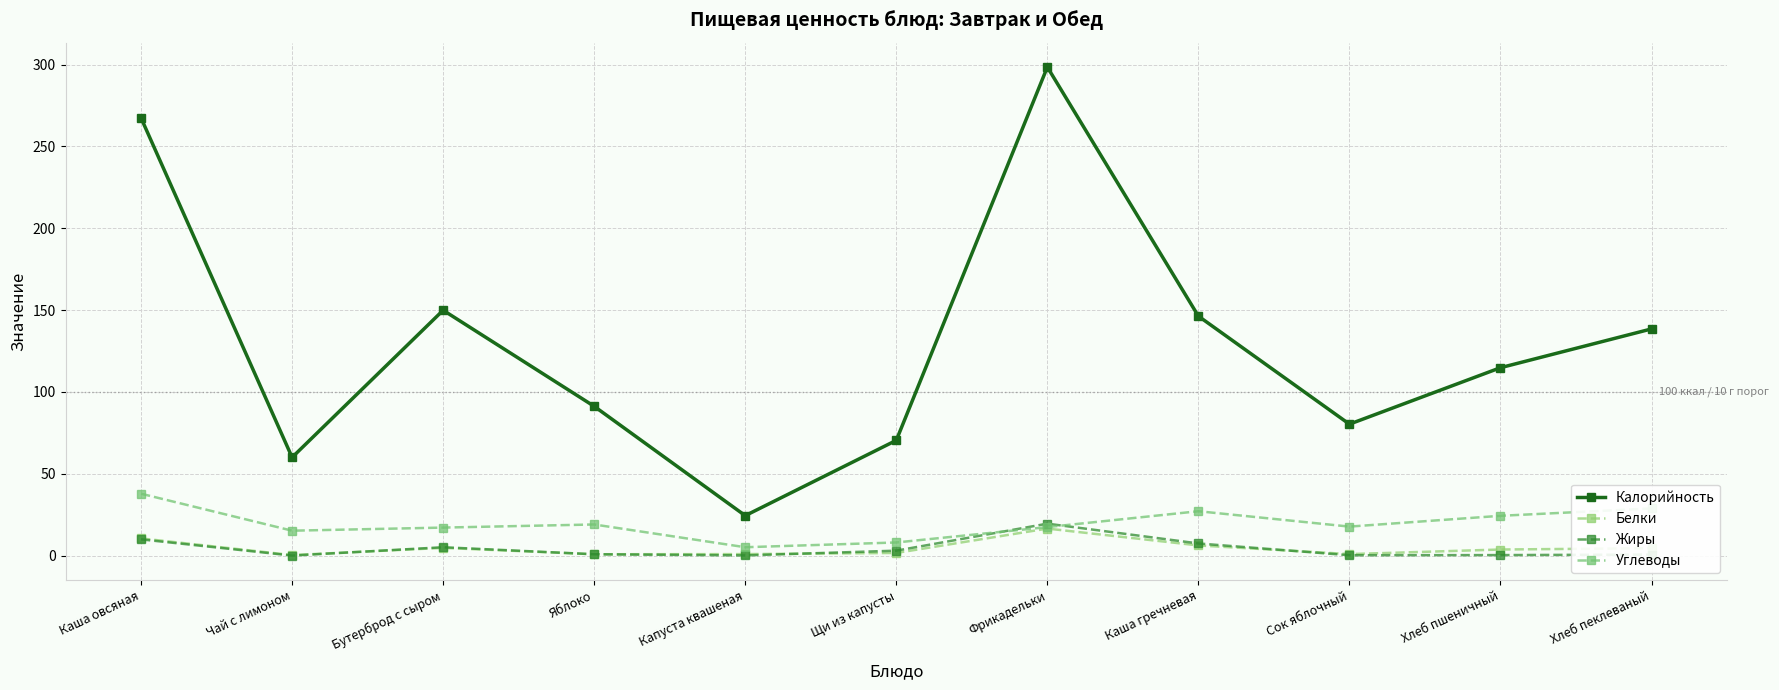

In Углеводы, how many points are higher than both neighbors (excluding endpoints)?

2